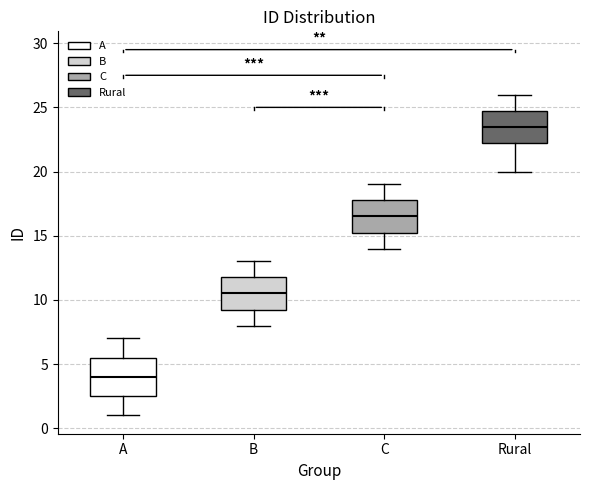

Where is the lower edge of the box for Rural on the y-axis? The values are not printed on the chart, so give them approximately, as read against the axis.

22.5